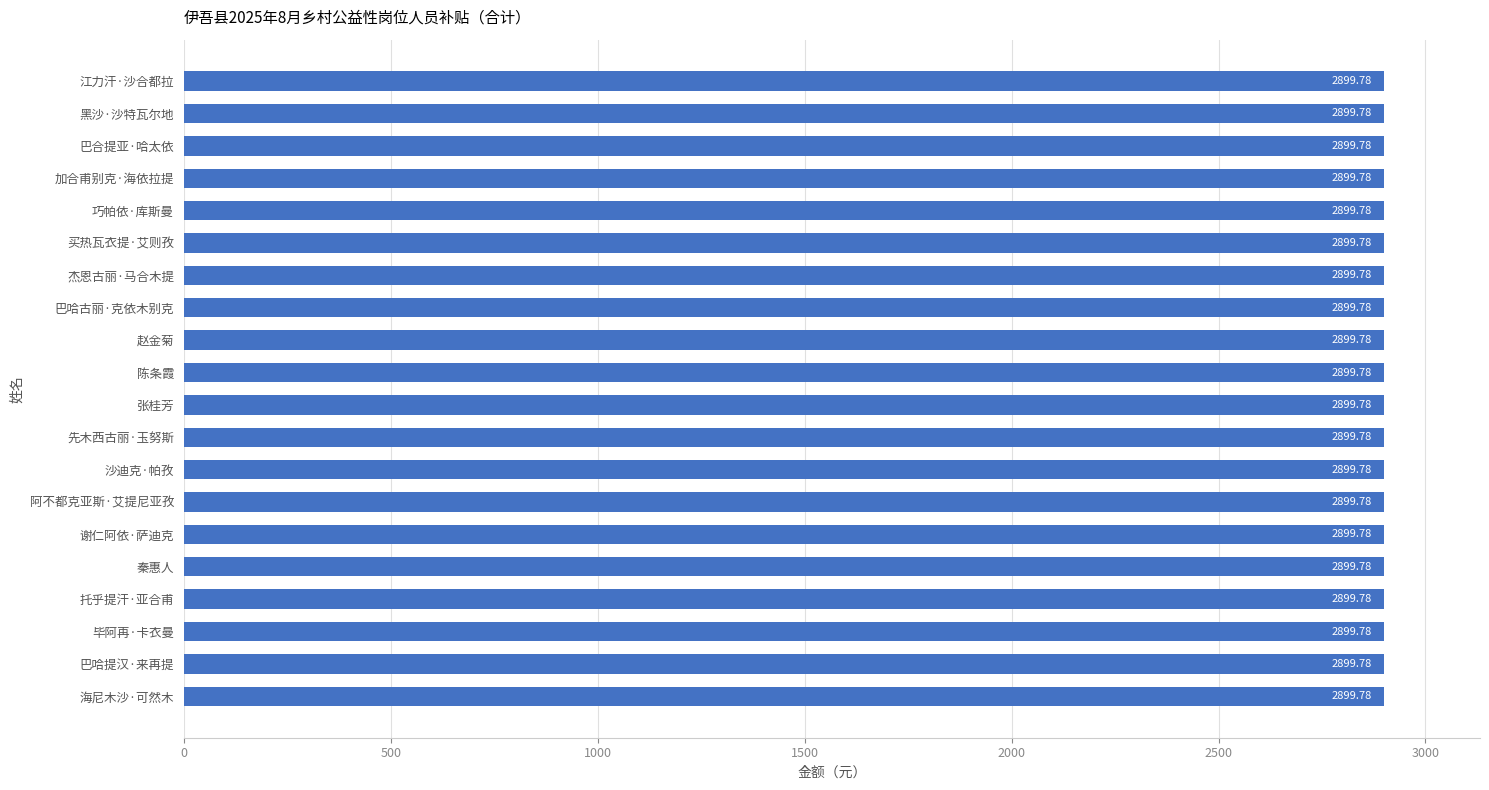

How many groups of bars are there?

20